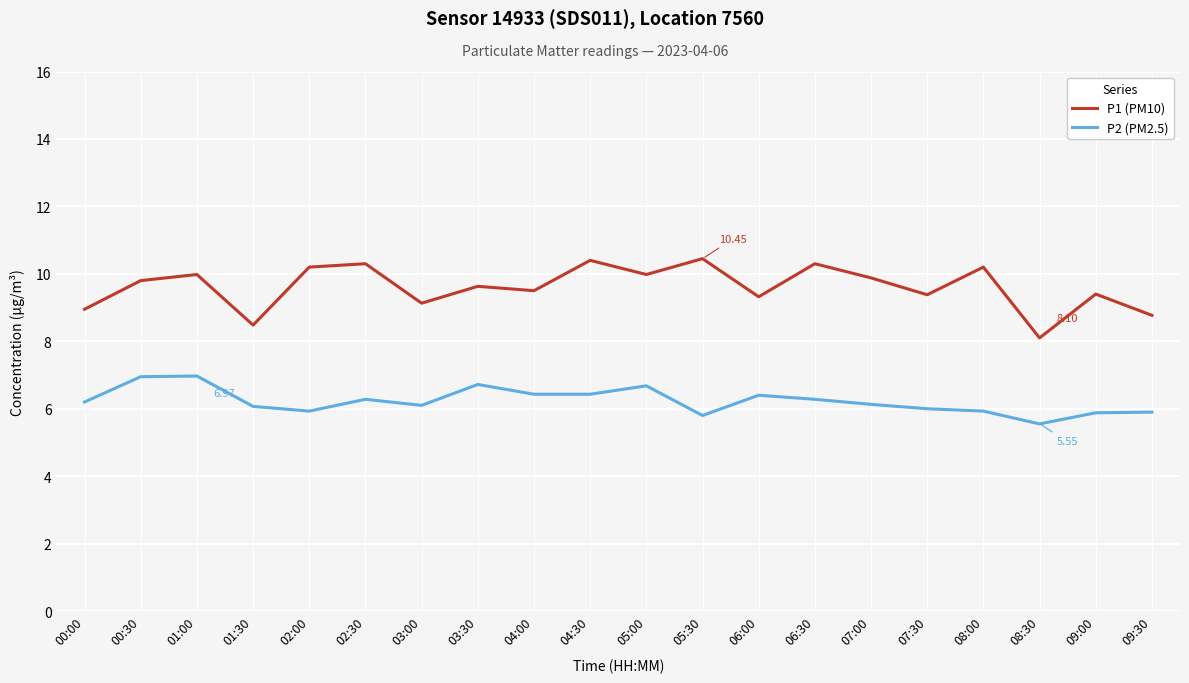

The P1 (PM10) series shows 2.3 at 01:00. True or false?

False